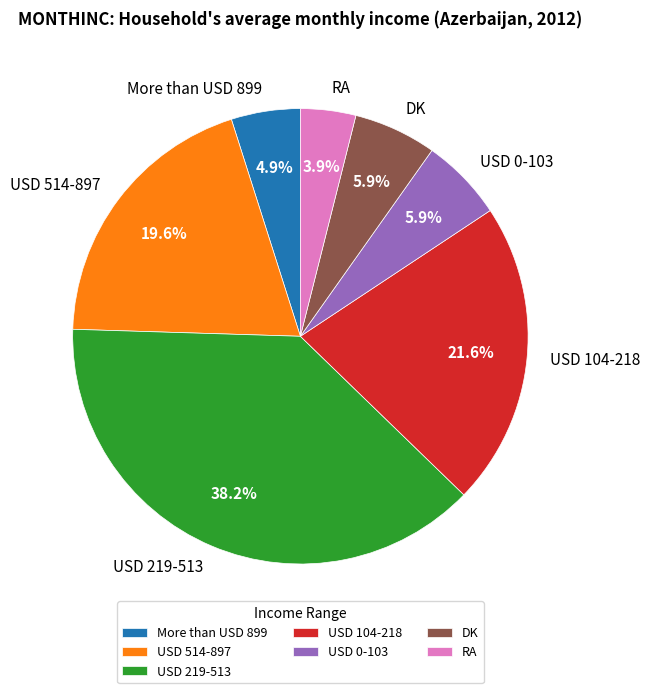

Is it true that More than USD 899 is 5% of the pie?

True